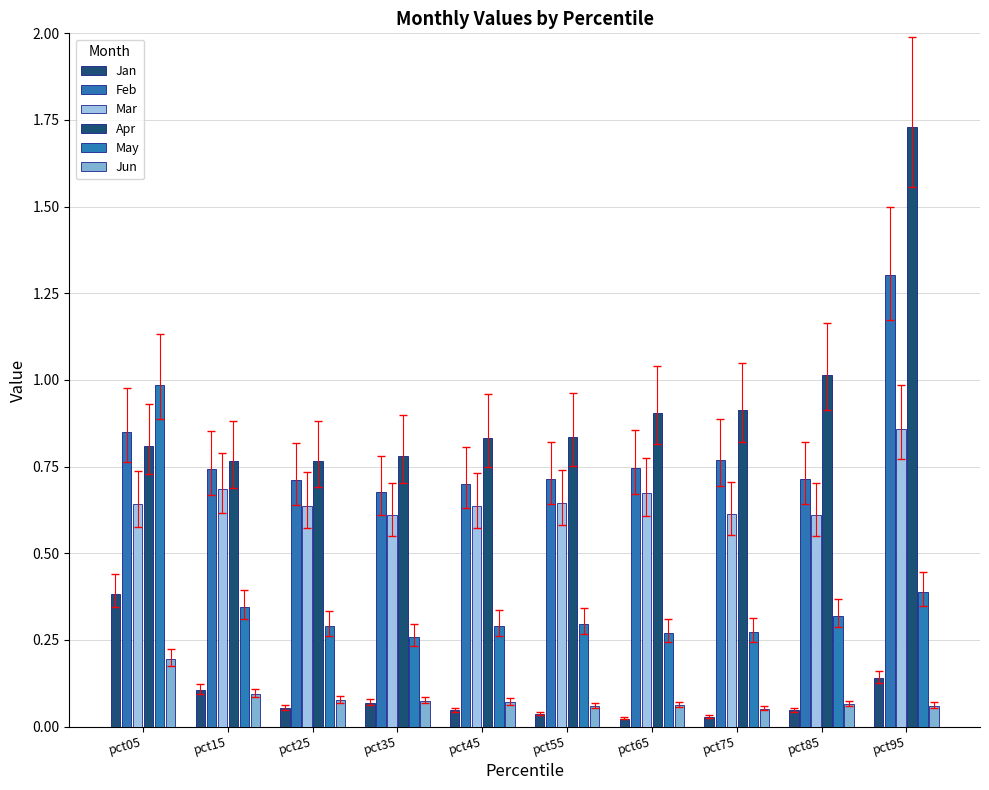

What value does the Mar series have at pct05?

0.6